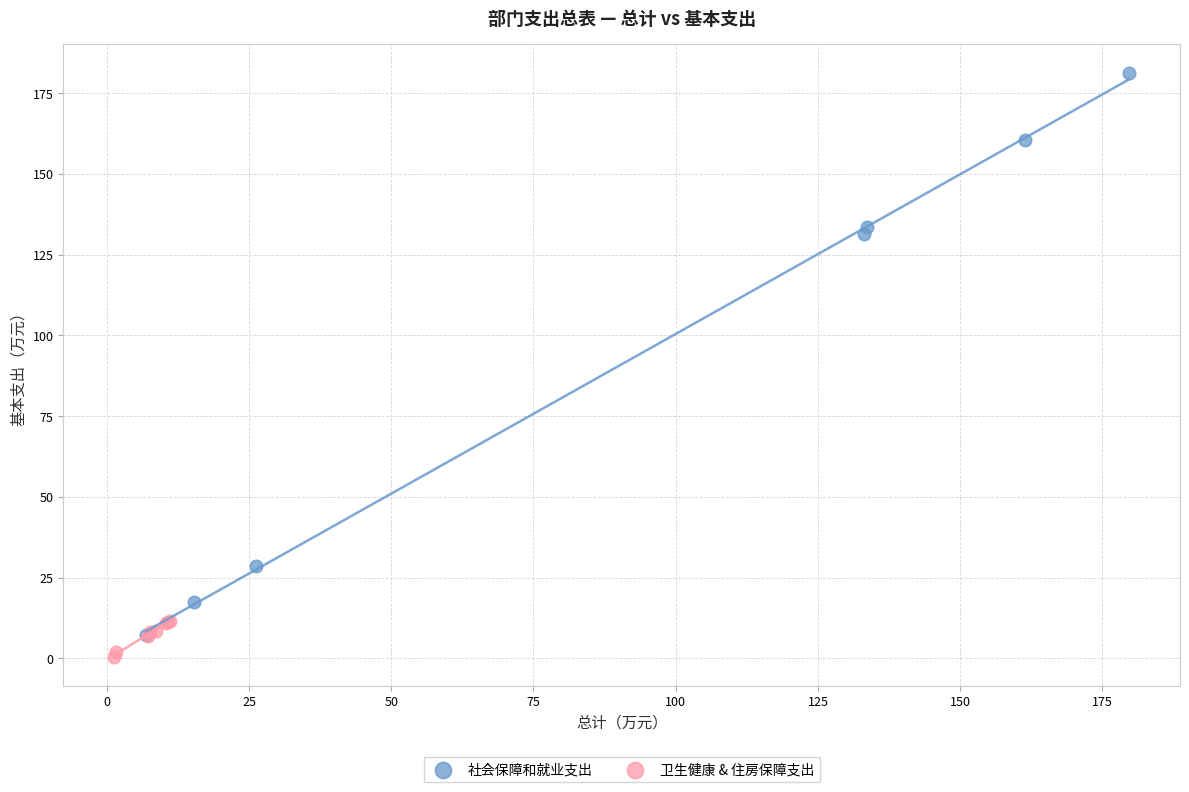

Which series reaches the maximum Y coordinate?

社会保障和就业支出